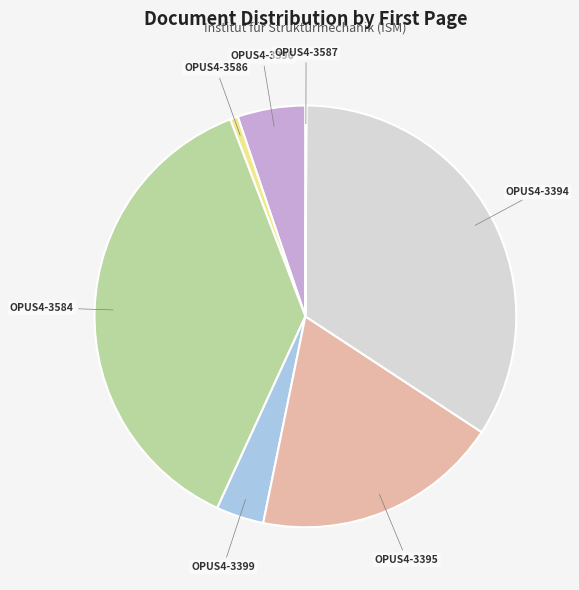

Combined, do OPUS4-3395 and OPUS4-3586 account for over 50%?

No